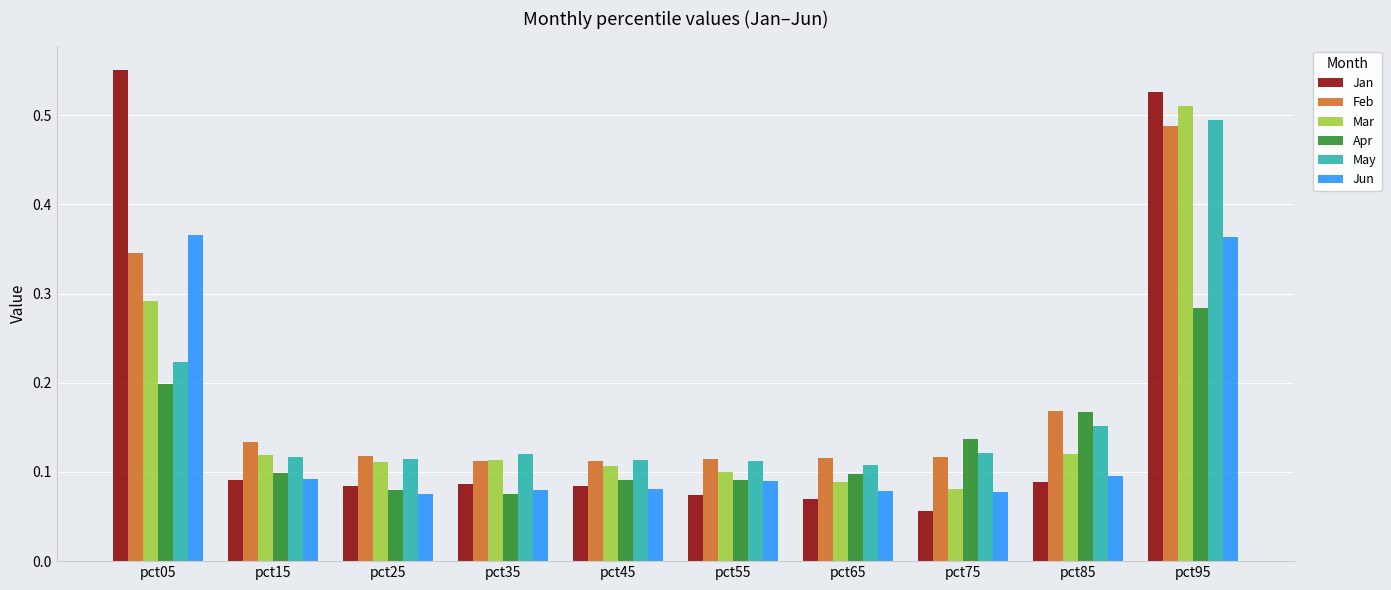

At how many categories does at least one series exceed 0?

10